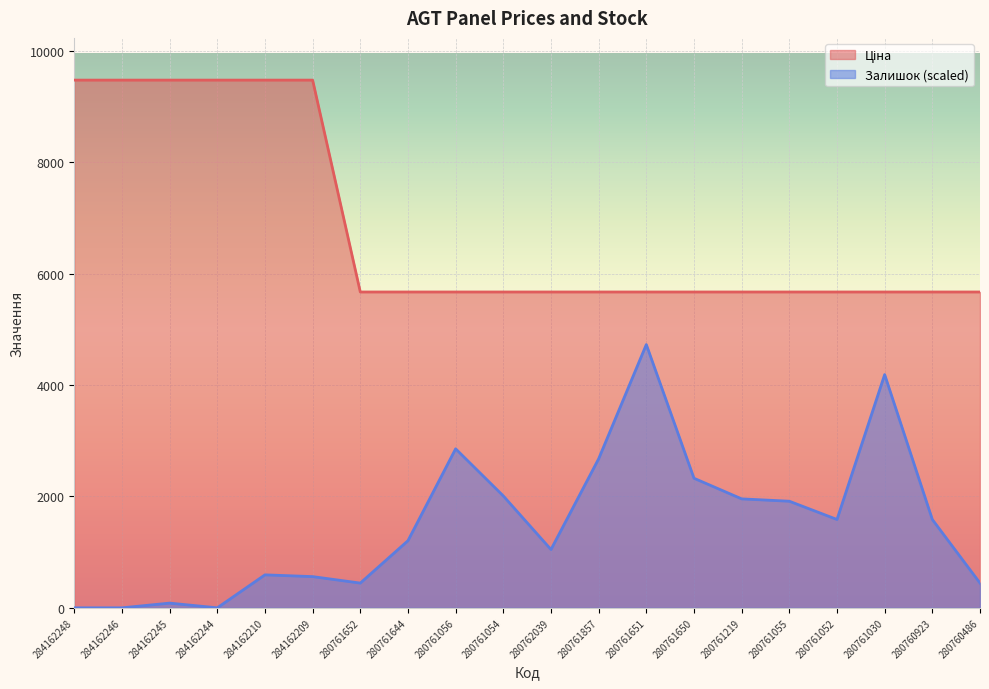

In Залишок, how many points are higher than both neighbors (excluding endpoints)?

5